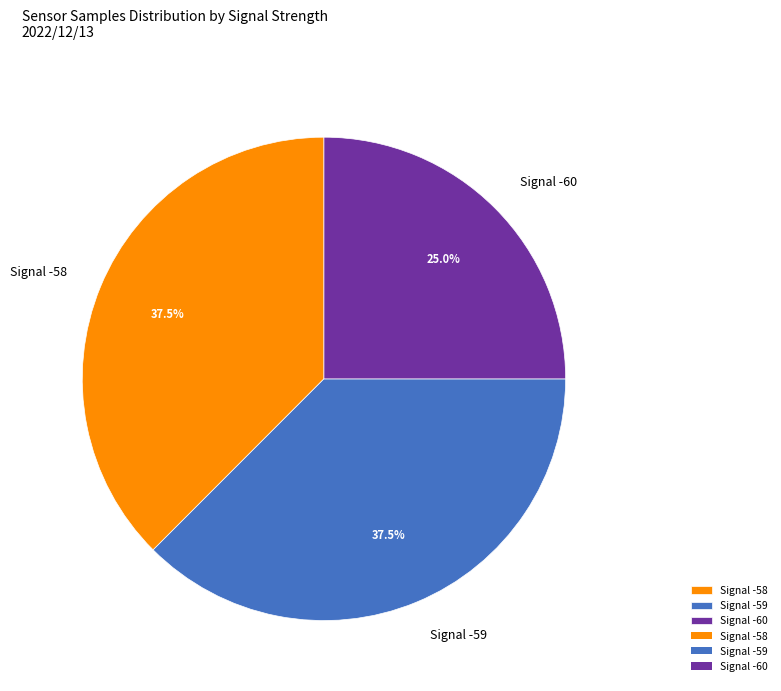

Is there a majority slice in this chart?

No